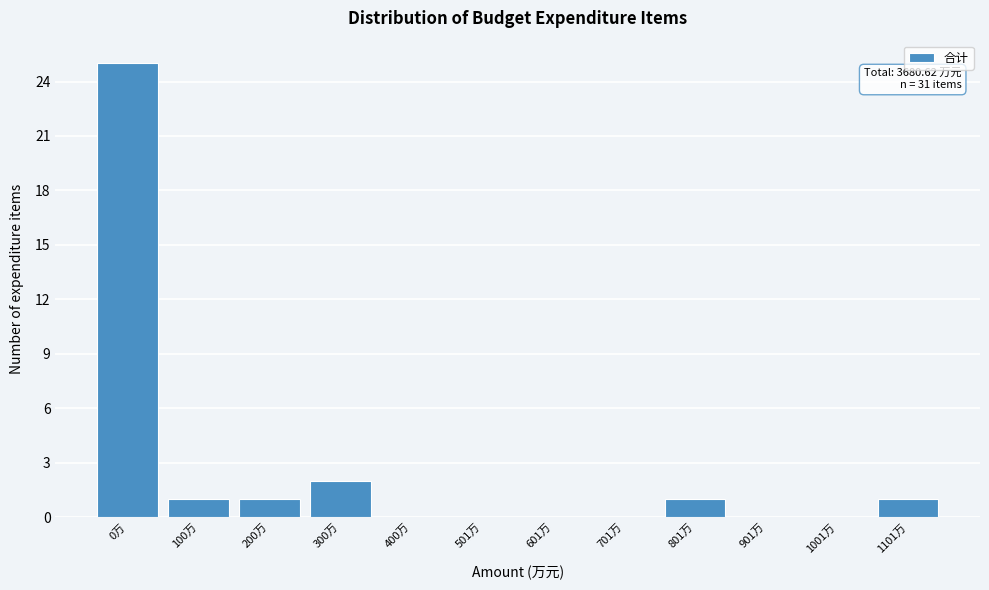

Reading right to left, list all the values displayed in this chart.

1101万=1	1001万=0	901万=0	801万=1	701万=0	601万=0	501万=0	400万=0	300万=2	200万=1	100万=1	0万=25